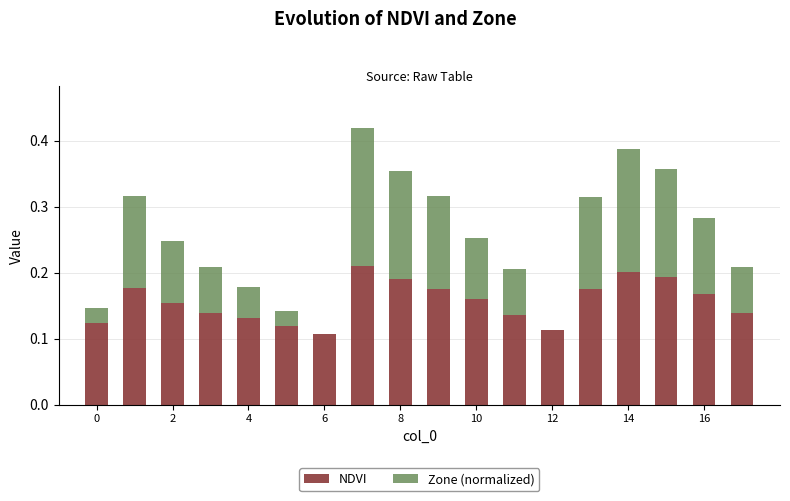

How many data points does each series have?

18